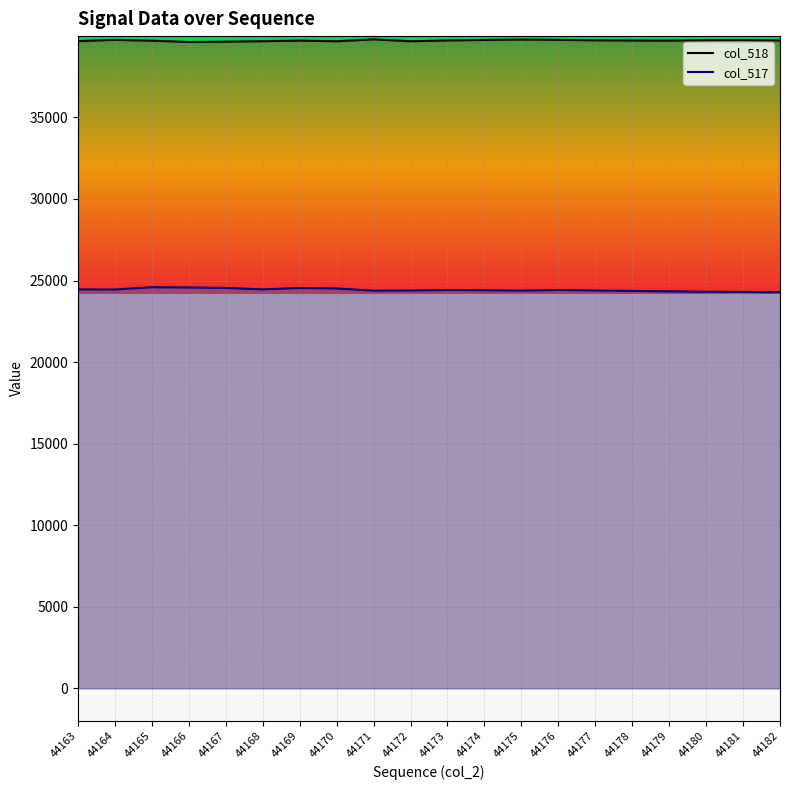

At which label does col_518 reach its minimum?

44166